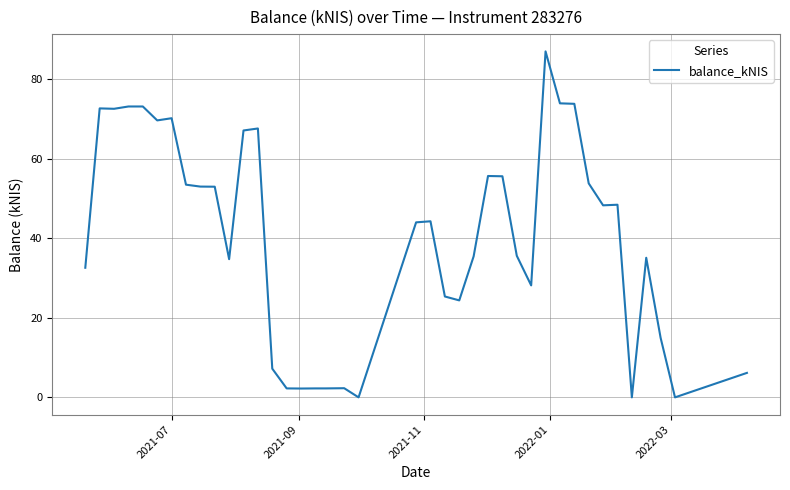

What is the maximum value shown in the chart?

86.9